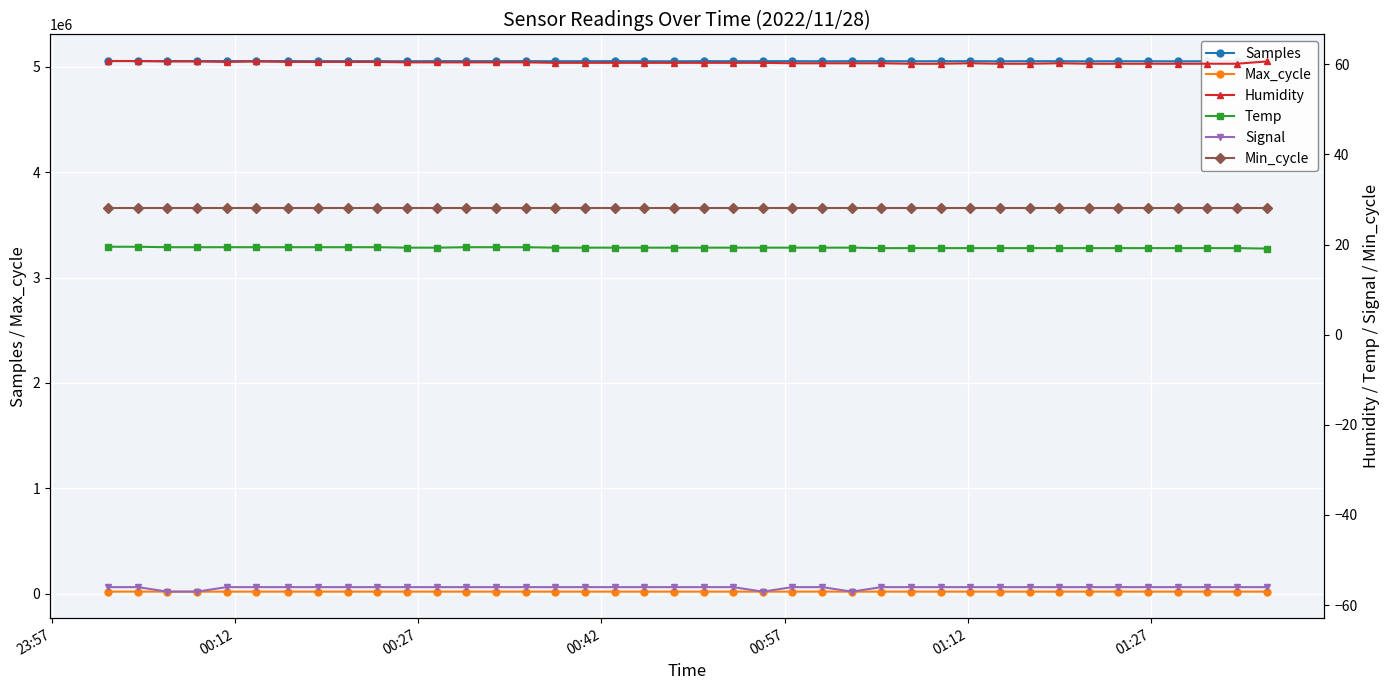

What is the maximum value for Min_cycle?

28.0